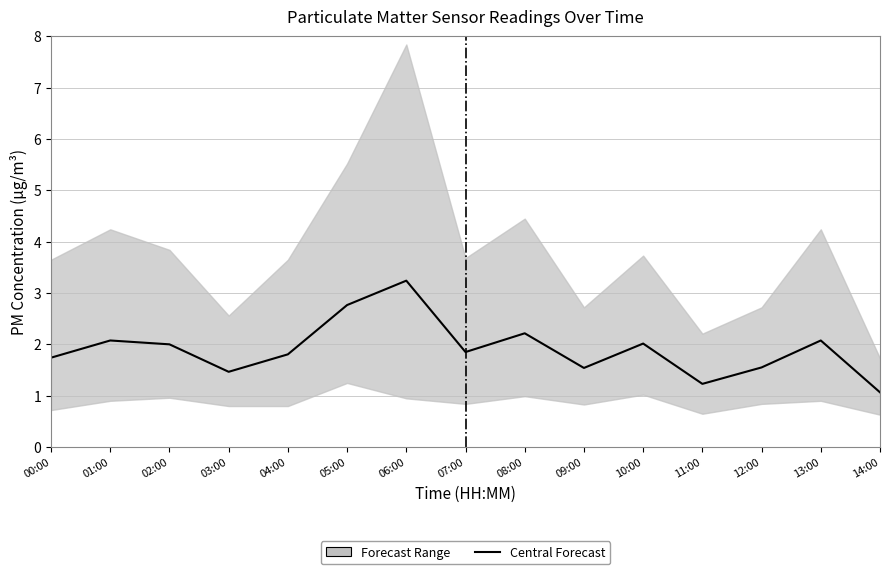

Which label corresponds to the largest value in the chart?

06:00